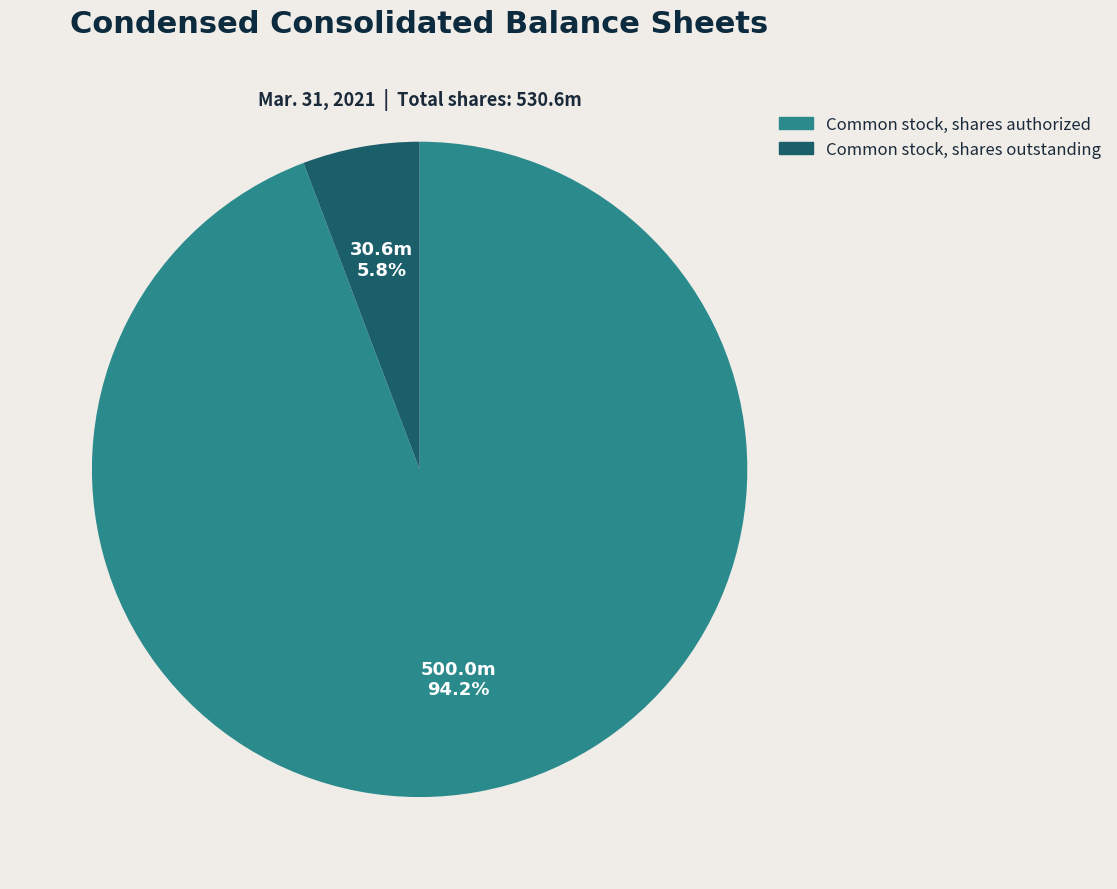

Does any single category account for the majority?

Yes